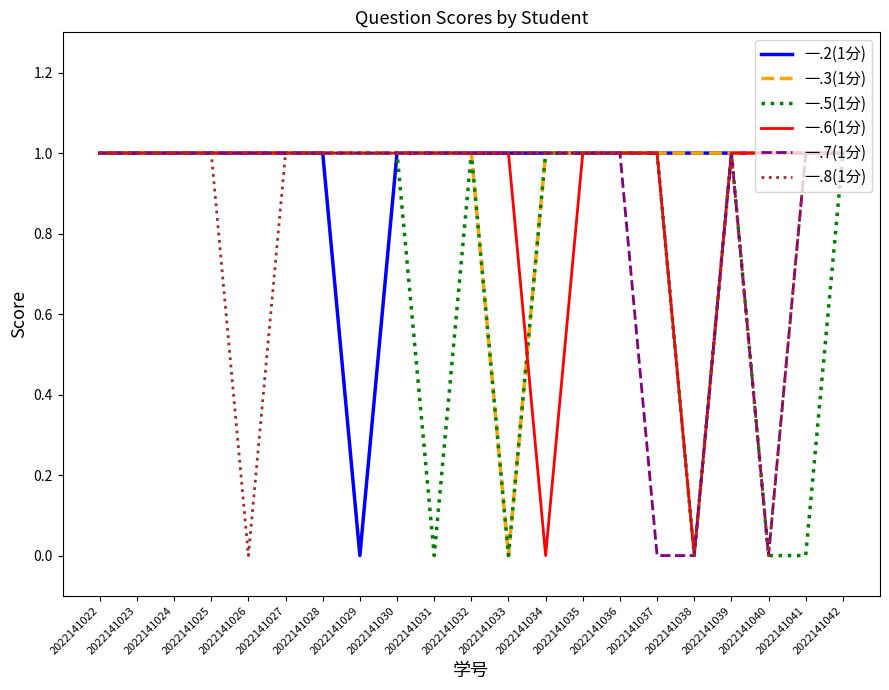

How many 一.2(1分) values are between 1 and 2?

20